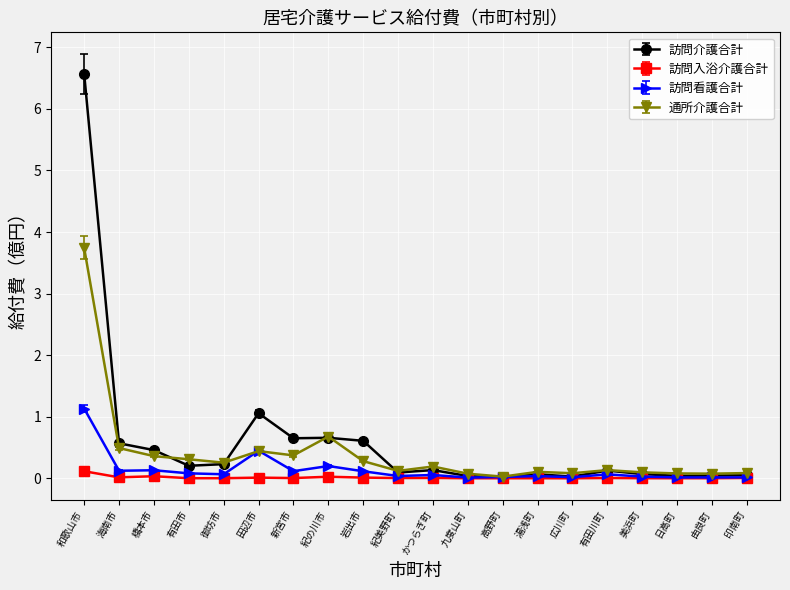

What is the difference between the second highest and second lowest values in the 訪問看護合計 series?

0.4